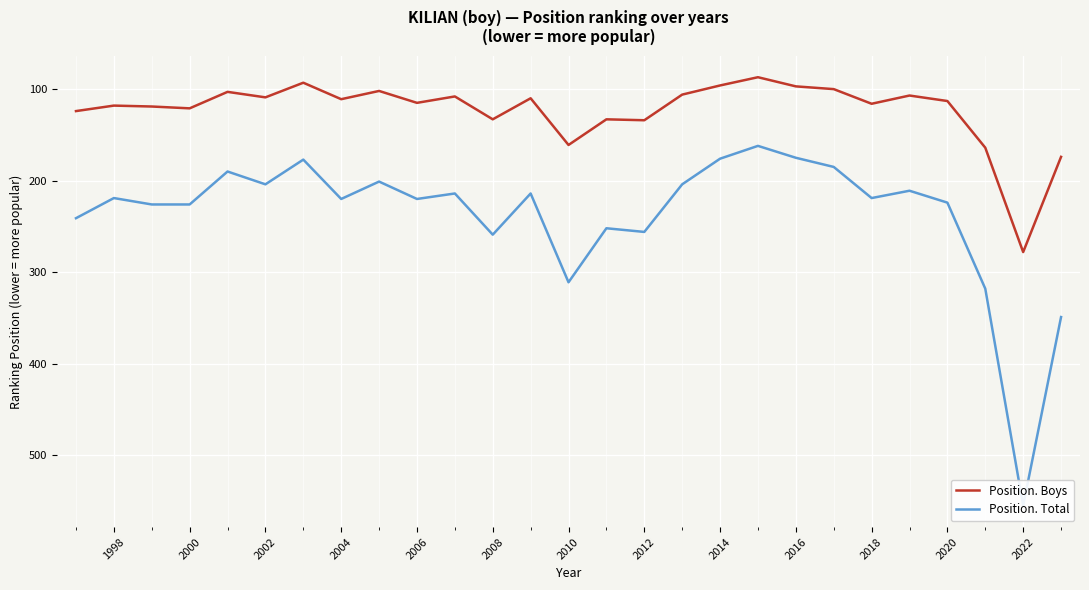

What is the lowest value of the Position. Boys series?

87